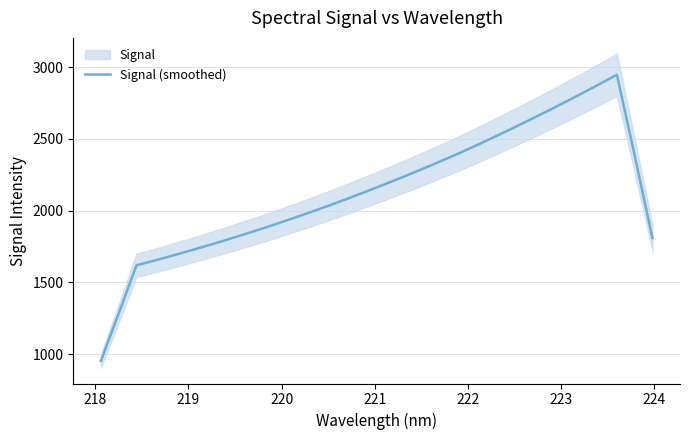

How many lines are shown in the chart?

1